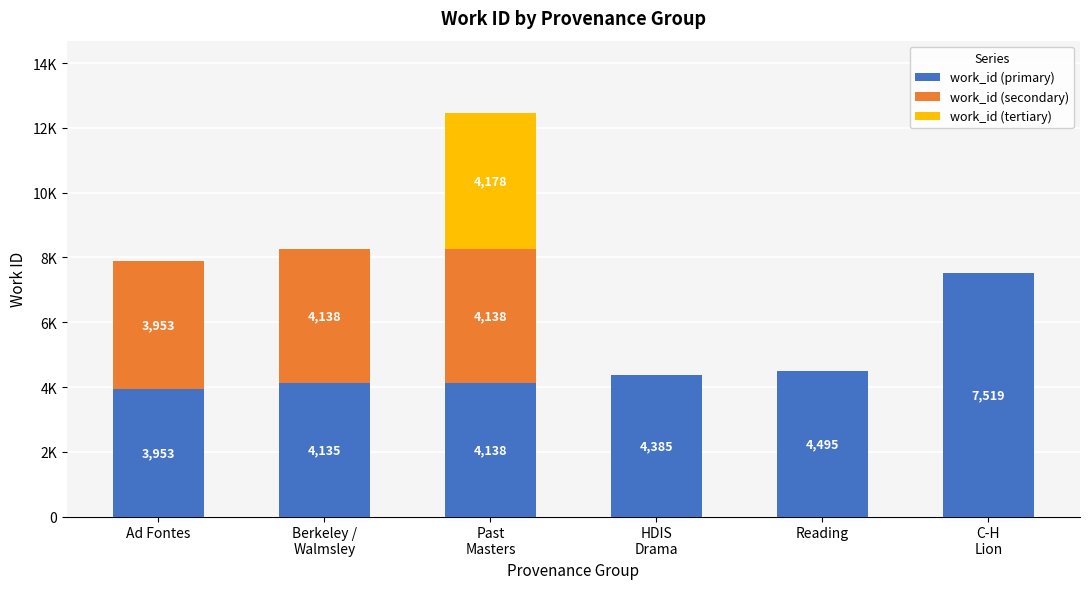

What are all the series names shown in the legend?

work_id (primary), work_id (secondary), work_id (tertiary)